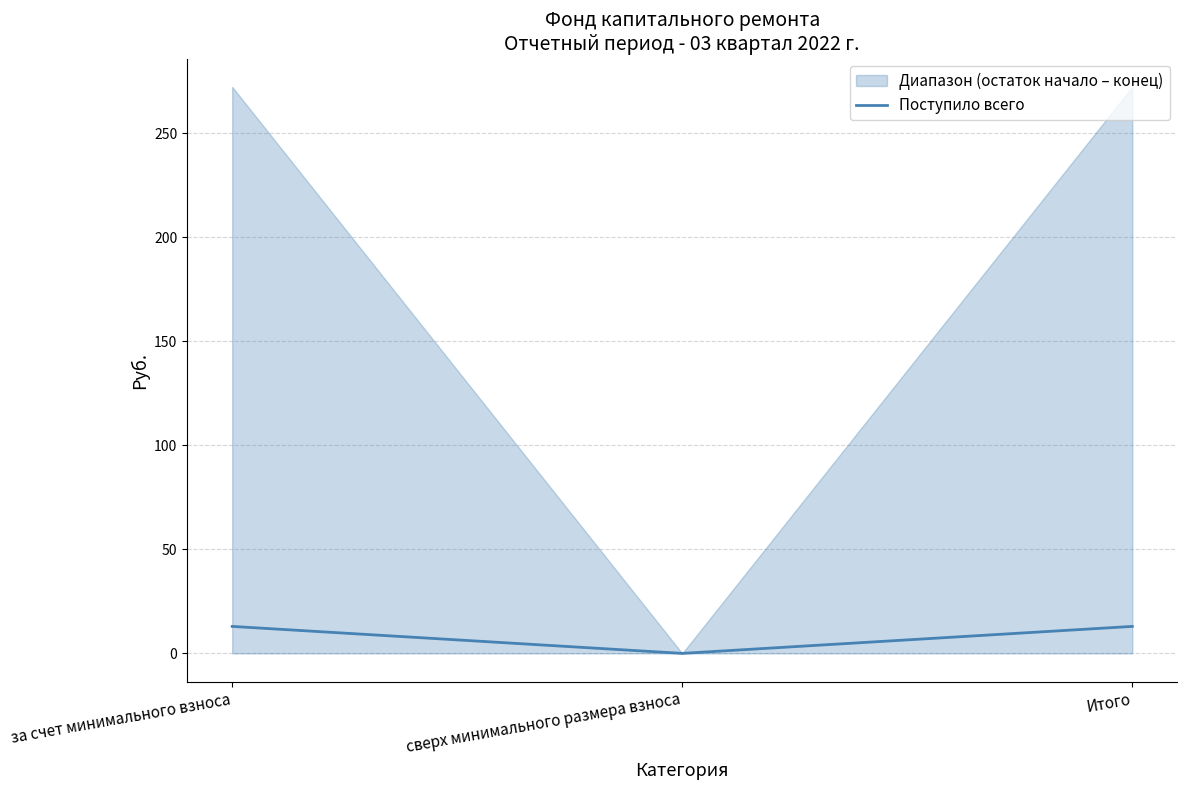

Rank the categories by value from highest to lowest.

за счет минимального взноса, Итого, сверх минимального размера взноса